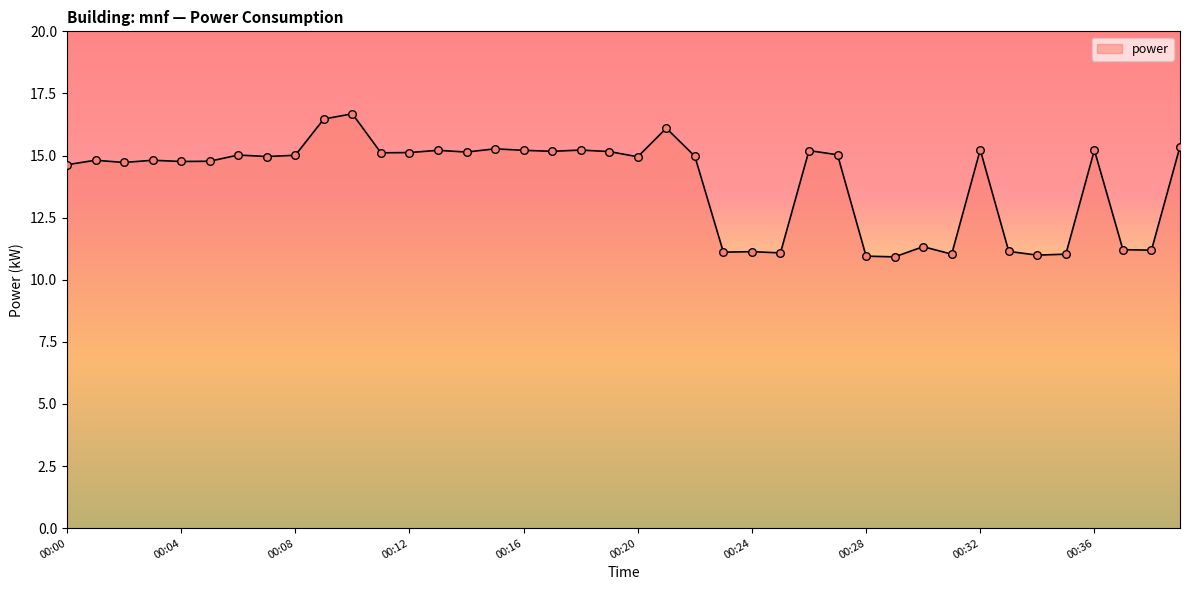

What is the smallest value displayed?

10.9